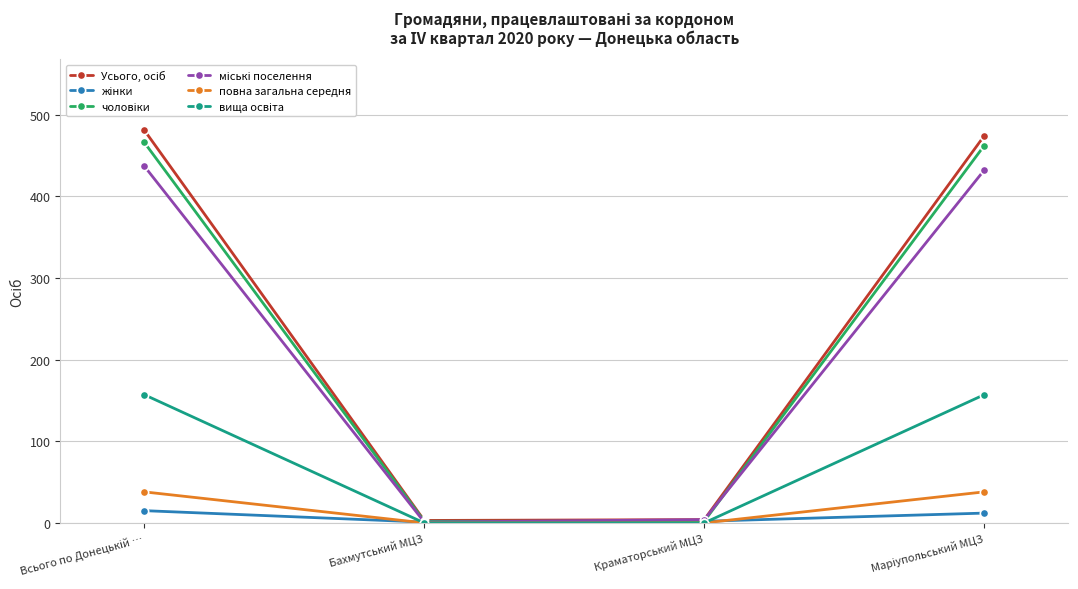

Is it true that повна загальна середня equals -26 at Бахмутський МЦЗ?

False